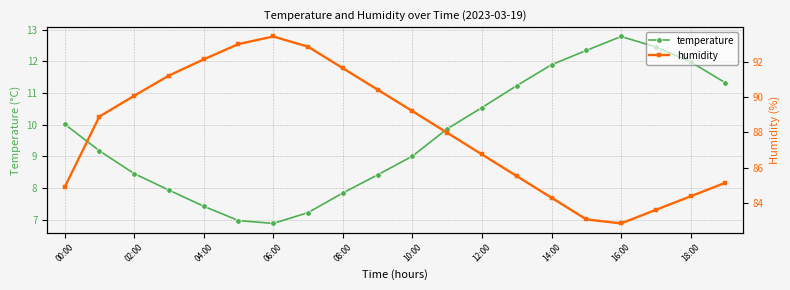

Reading left to right, transcribe all the data shown in this chart.

temperature: 10.0	9.2	8.5	7.9	7.4	7.0	6.9	7.2	7.8	8.4	9.0	9.9	10.5	11.2	11.9	12.3	12.8	12.4	12.0	11.3
humidity: 84.9	88.9	90.1	91.2	92.2	93.0	93.5	92.9	91.7	90.4	89.2	88.0	86.8	85.5	84.3	83.1	82.8	83.6	84.4	85.1